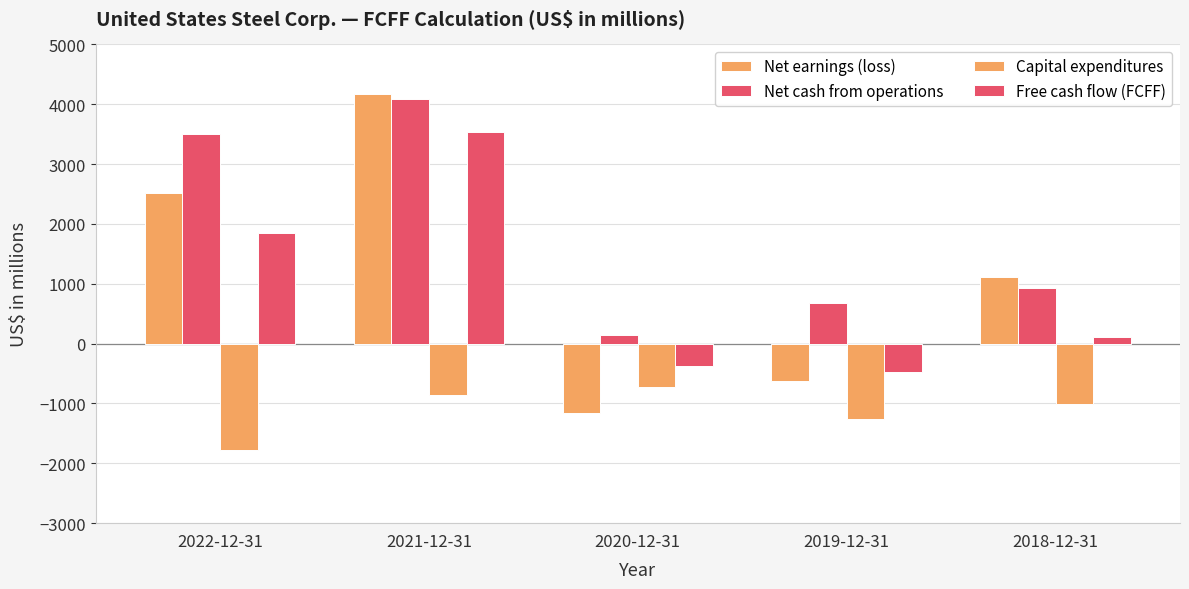

What is the sum of the Net earnings (loss) values at 2022-12-31 and 2020-12-31?

1359